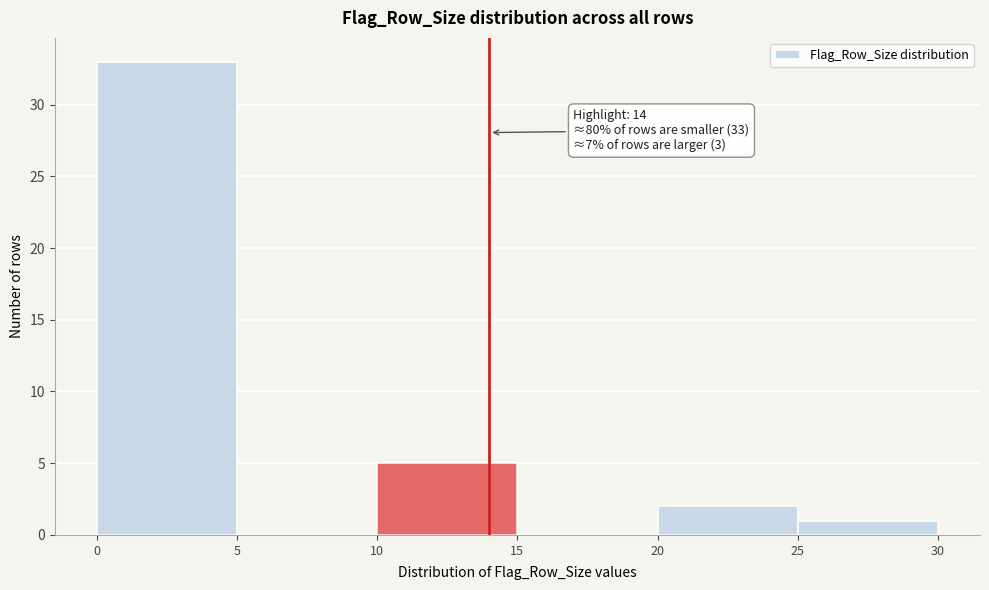

Which range on the x-axis has the tallest bar?

0 to 5